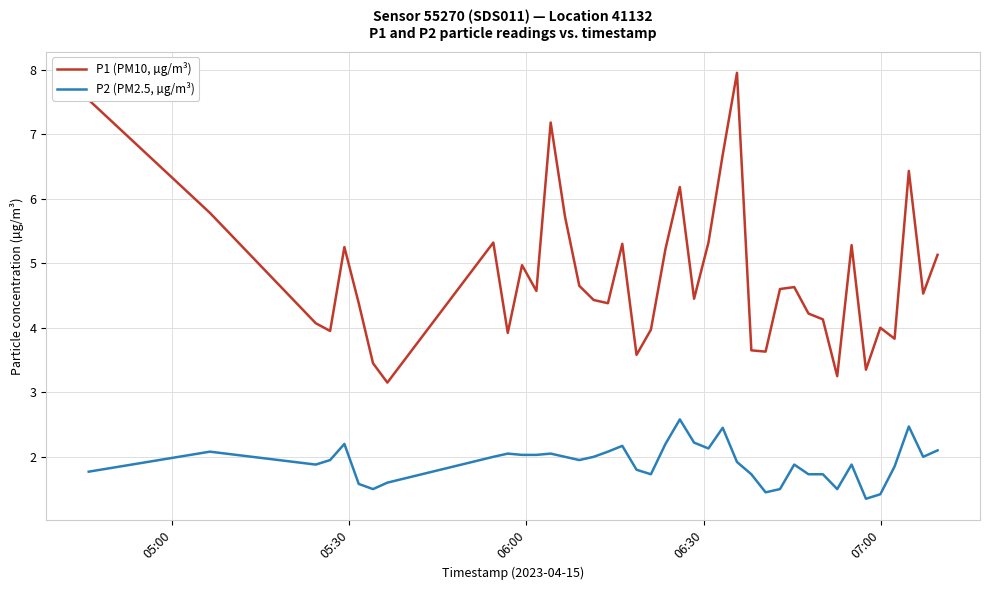

True or false: P1 (PM10, µg/m³) has more than 1 interior local peaks.

True